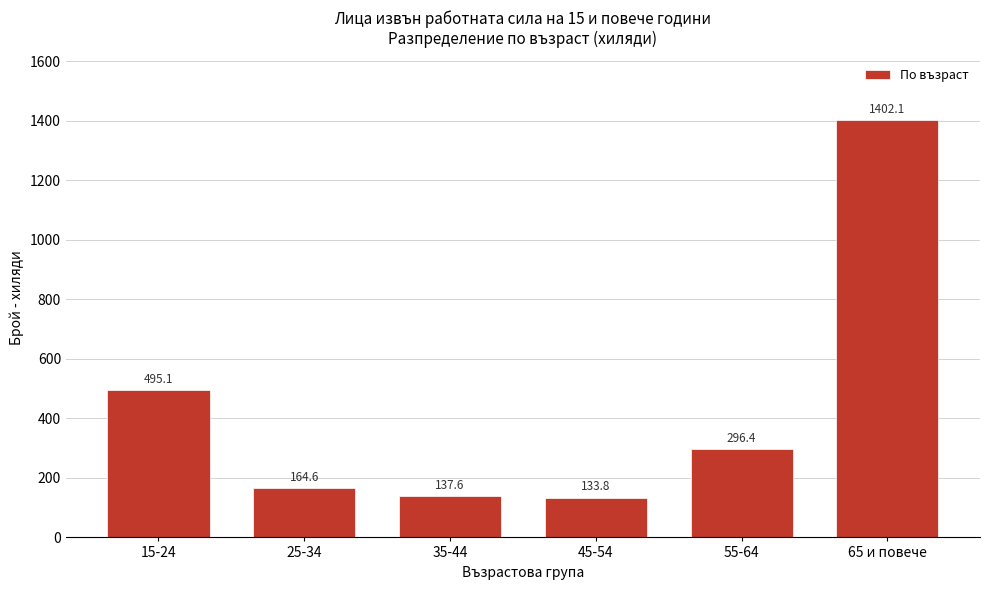

Reading left to right, transcribe all the data shown in this chart.

495.1	164.6	137.6	133.8	296.4	1402.1